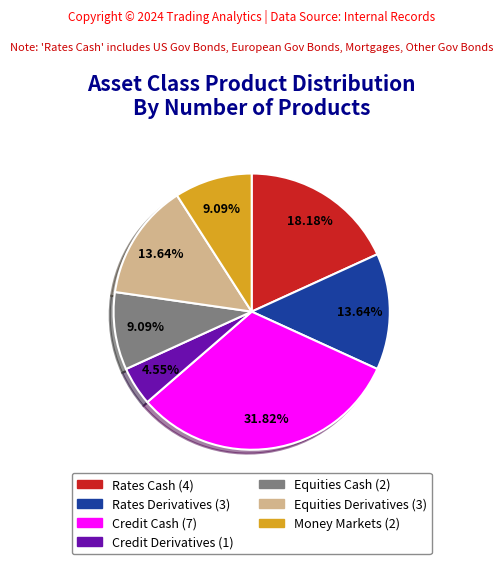

Is there a majority slice in this chart?

No